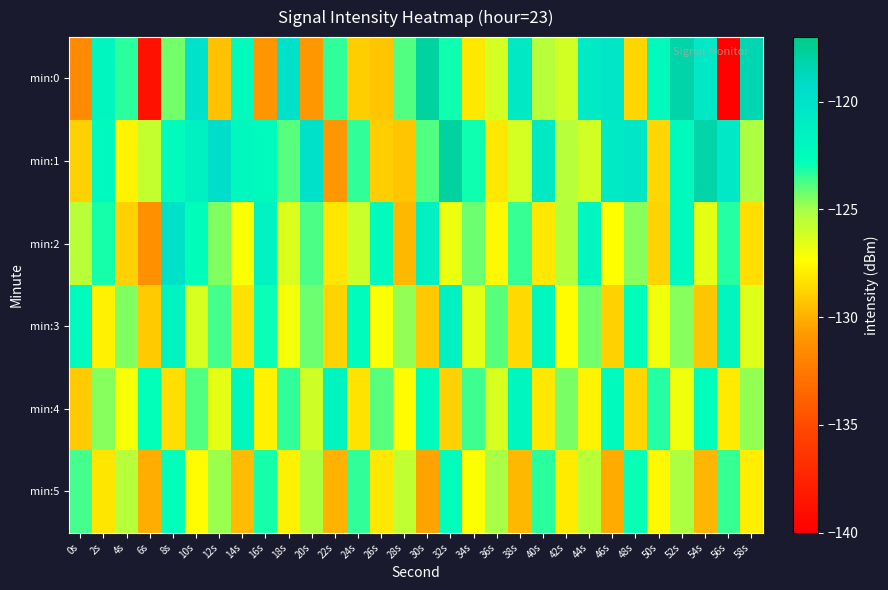

At which category is the sum across all series the highest?

52s